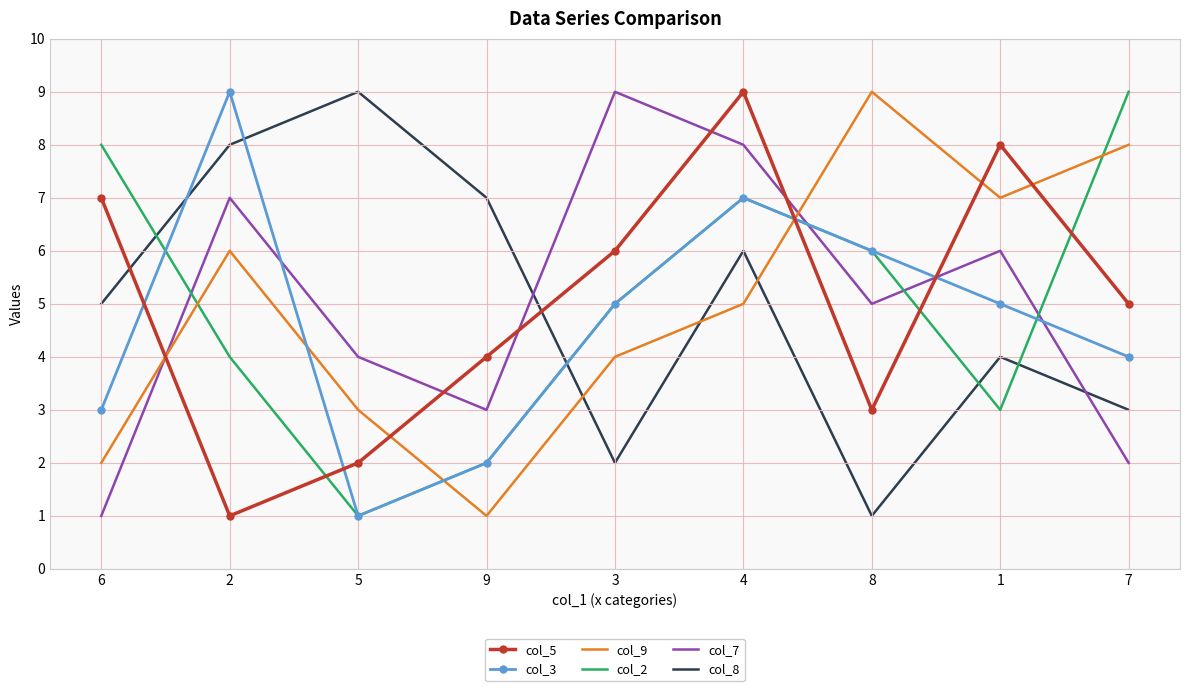

True or false: col_8 has a value of 9 at 4.

False